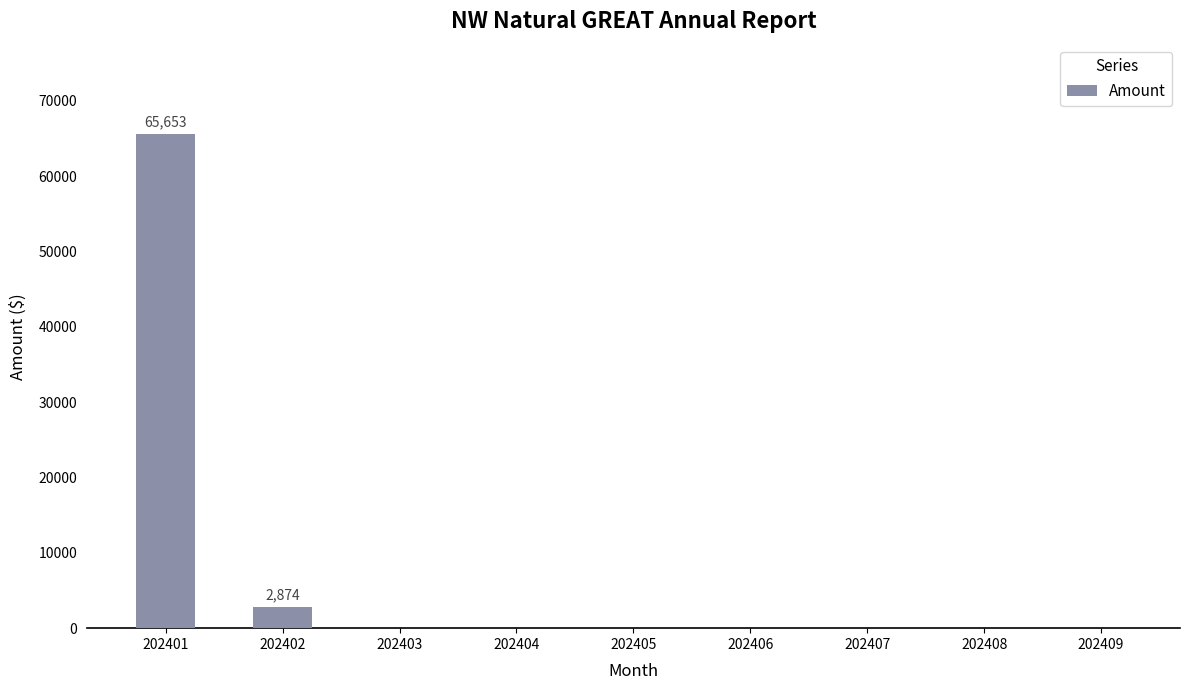

What is the sum of the values at 202409 and 202401?

65653